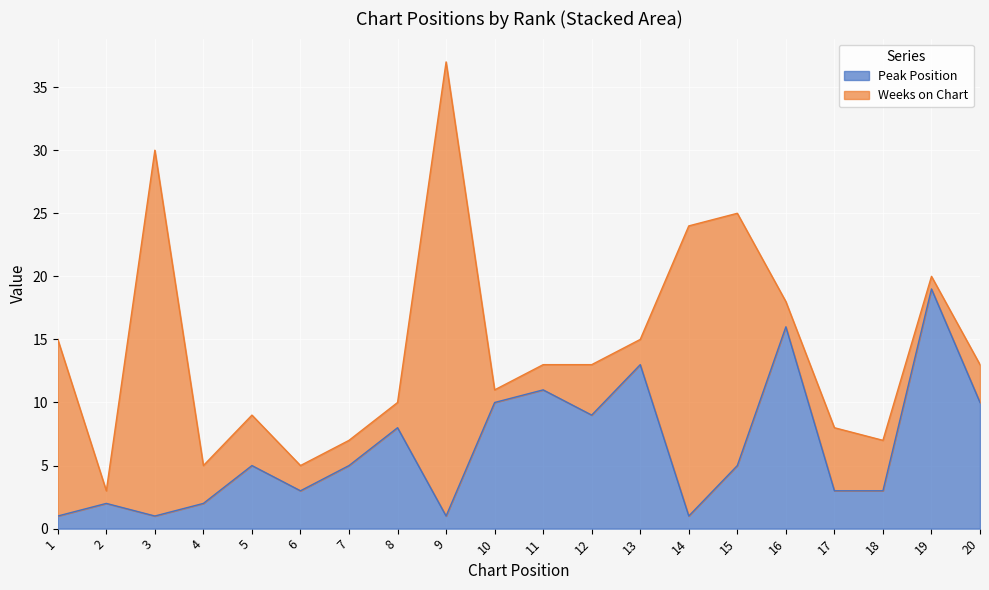

At which category does the data reach its first local peak?

2